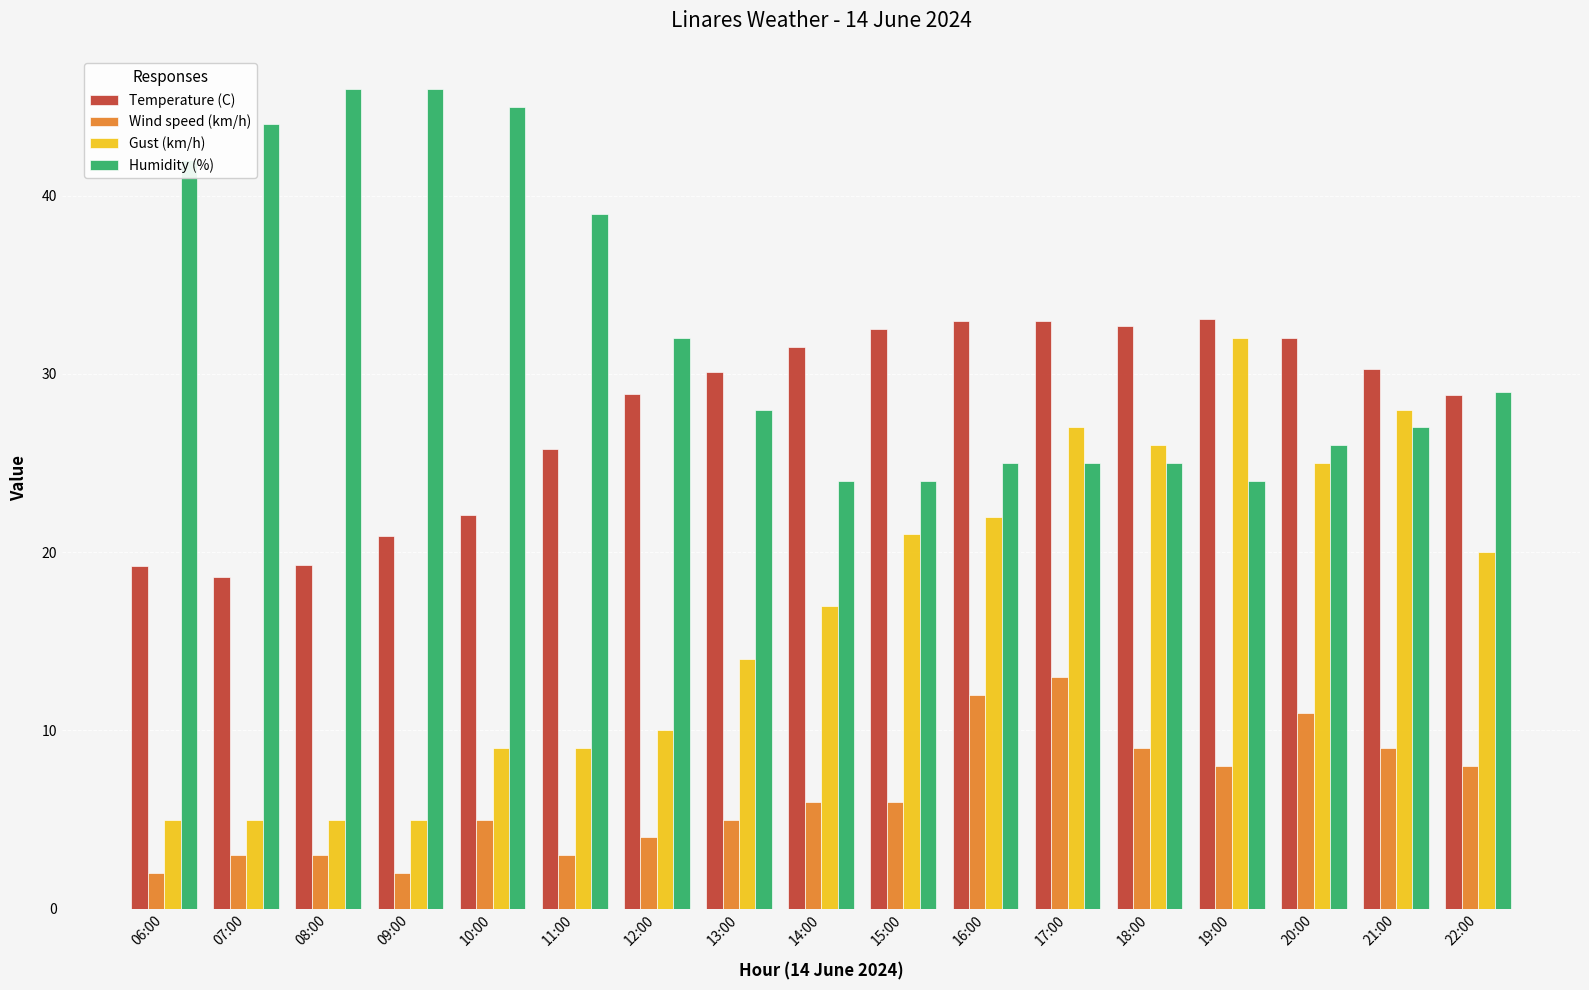

What is the difference between the maximum and second lowest values in the Humidity (%) series?

22.0